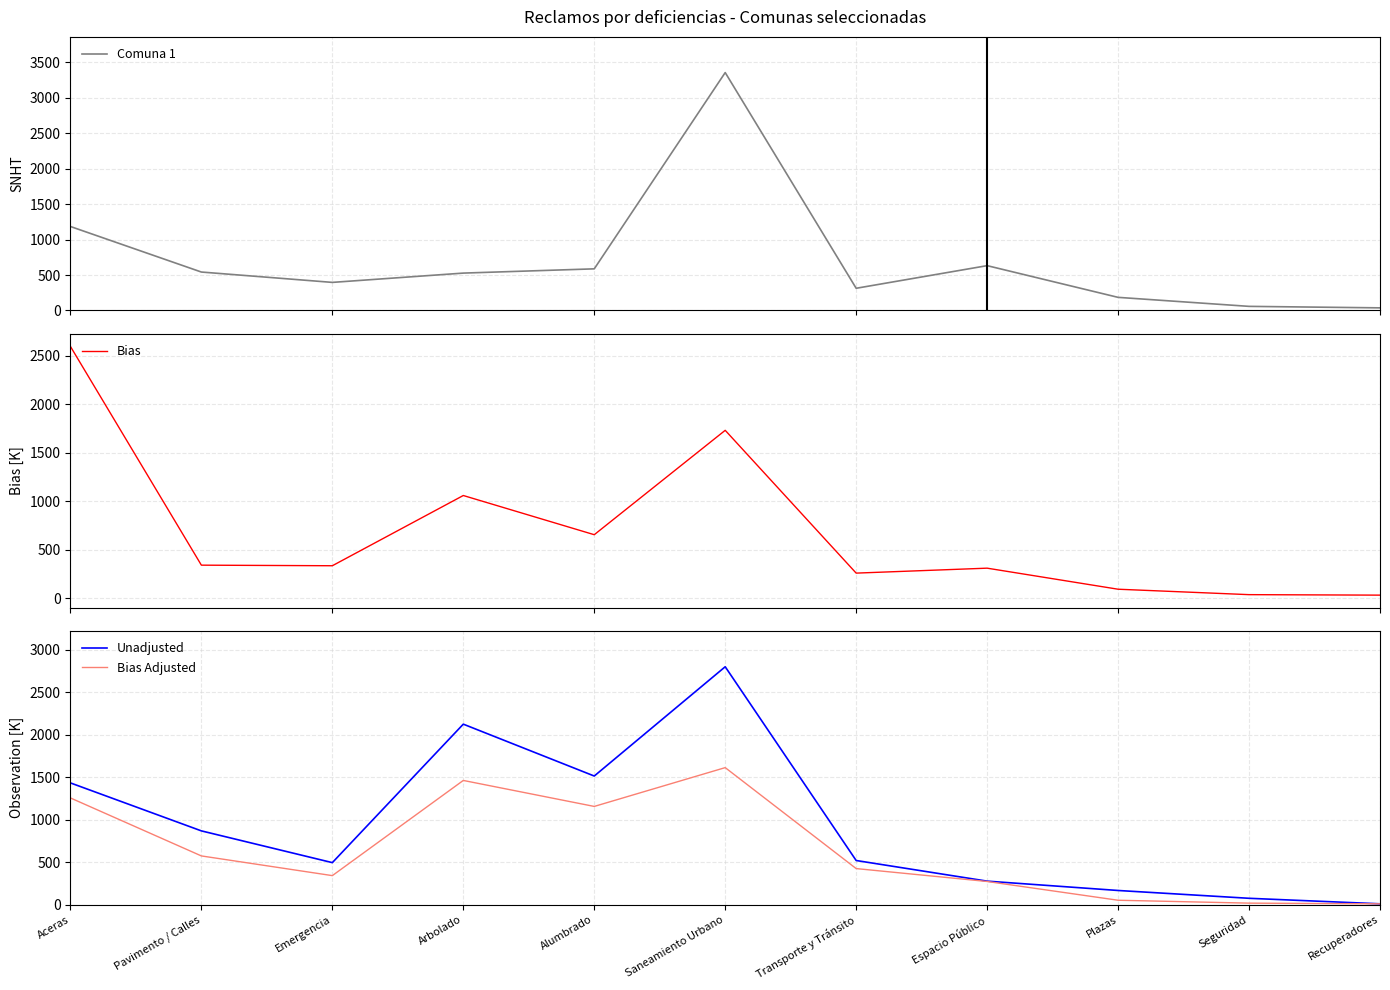

Is the value of Unadjusted at Transporte y Tránsito greater than the value of Bias at Saneamiento Urbano?

No